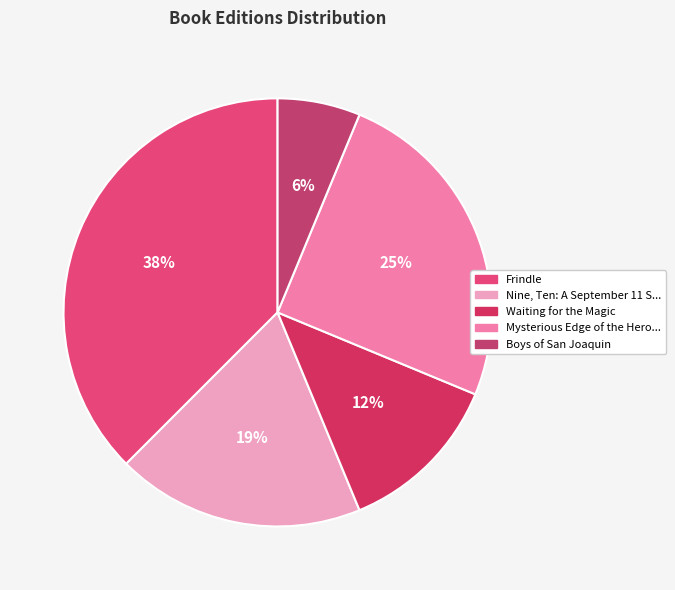

How many segments does this pie chart have?

5